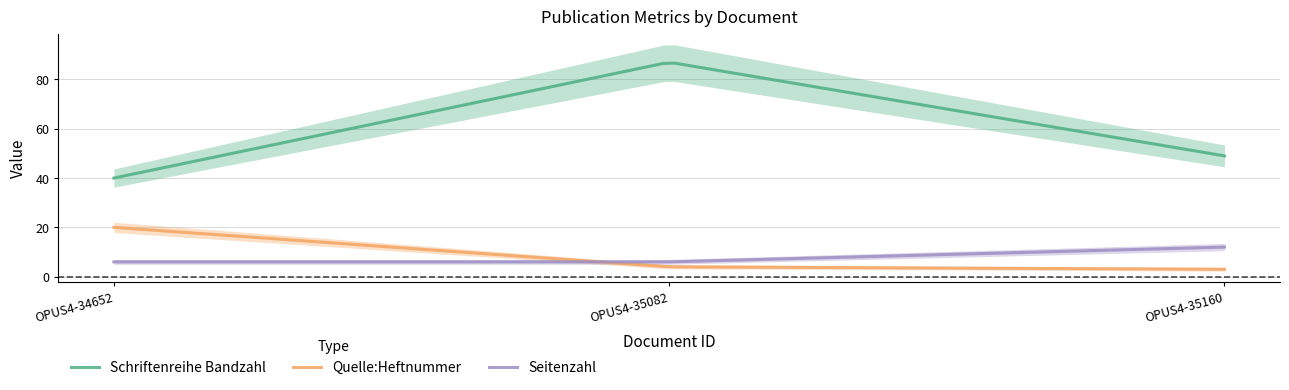

What is the value of the Quelle:Heftnummer point at the 3rd from the left?

3